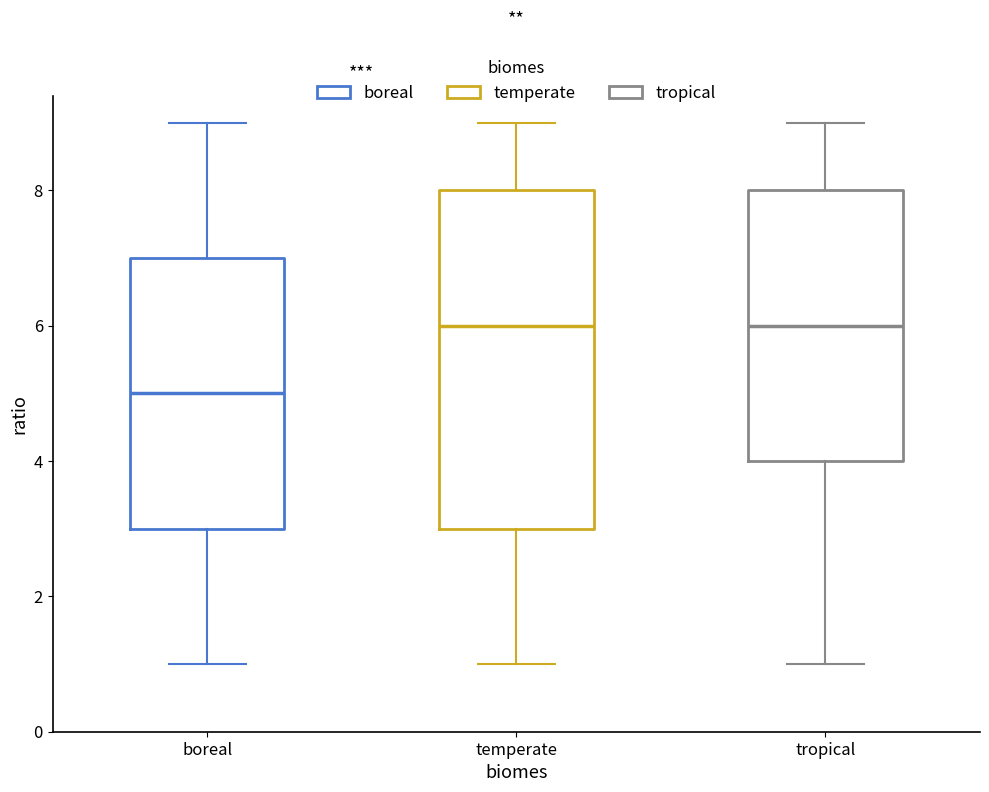

Which box's median line is the lowest?

boreal